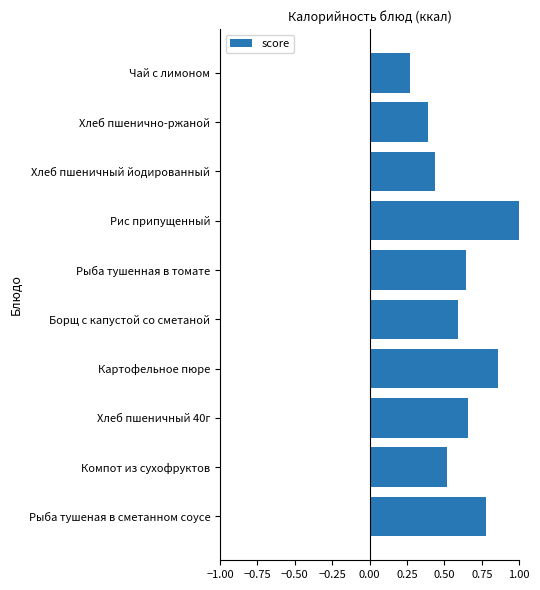

The value at Хлеб пшенично-ржаной is 0.5. True or false?

False